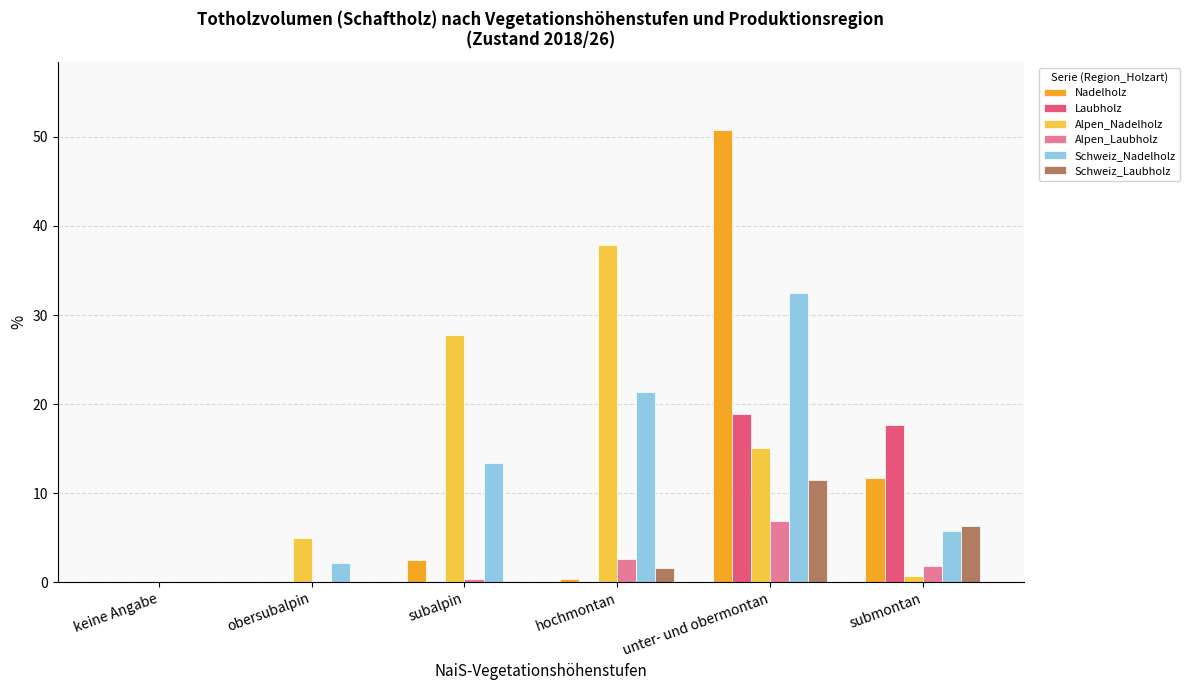

Which label corresponds to the largest value in the chart?

unter- und obermontan